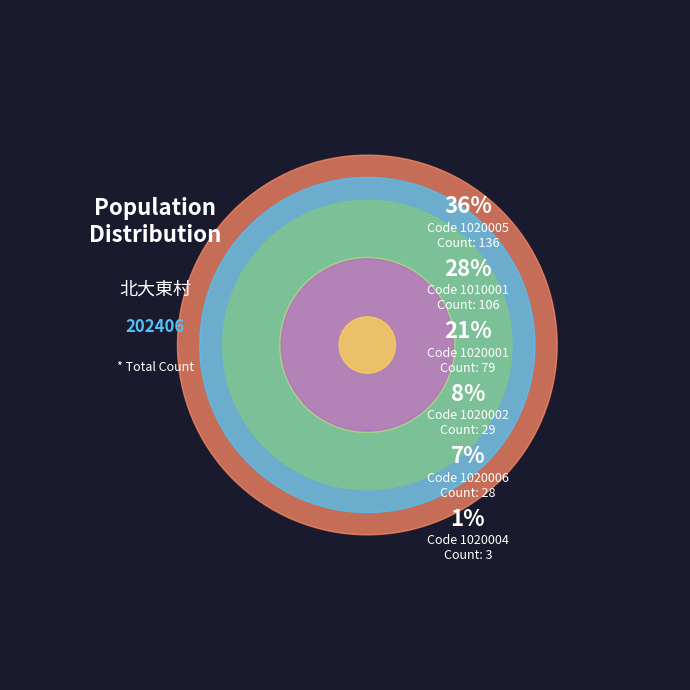

How many slices are in this pie chart?

6